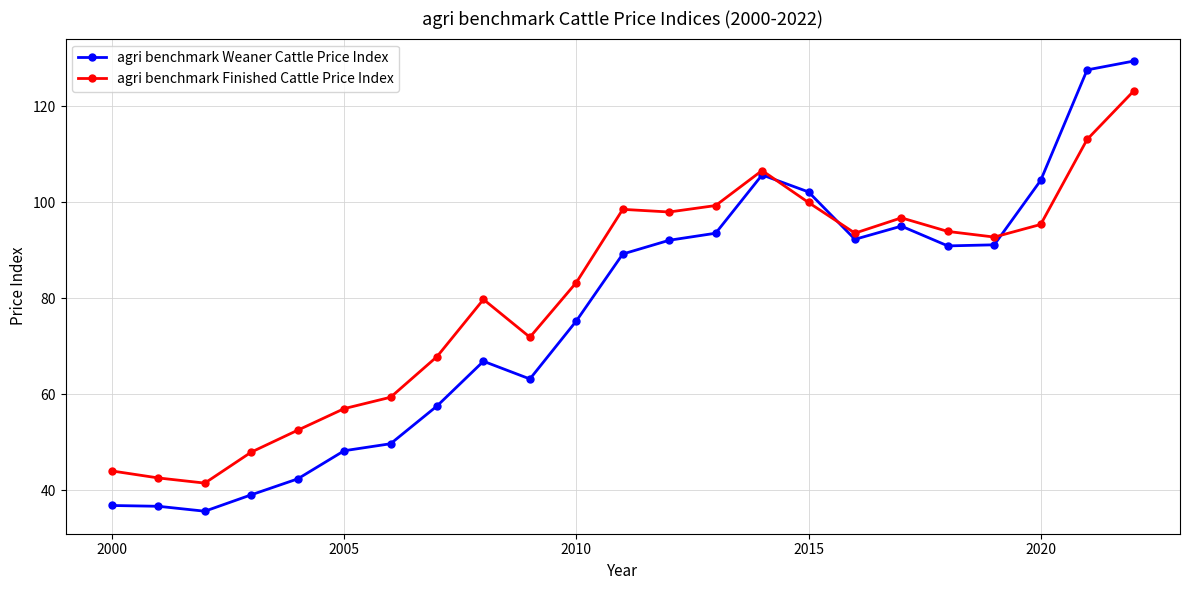

Does the chart display data point markers on the line(s)?

Yes